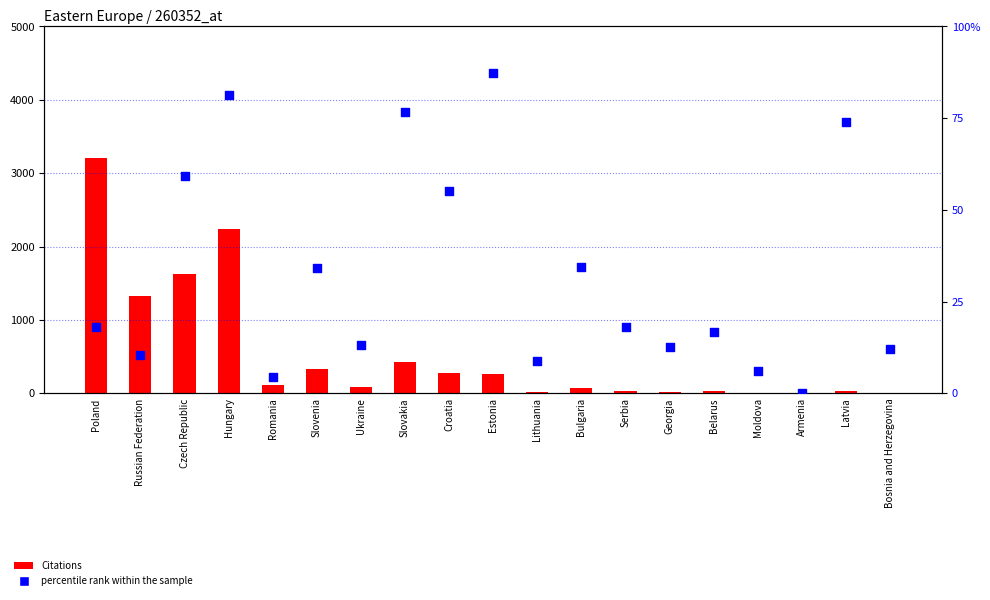

At how many categories does at least one series exceed 2842?

1